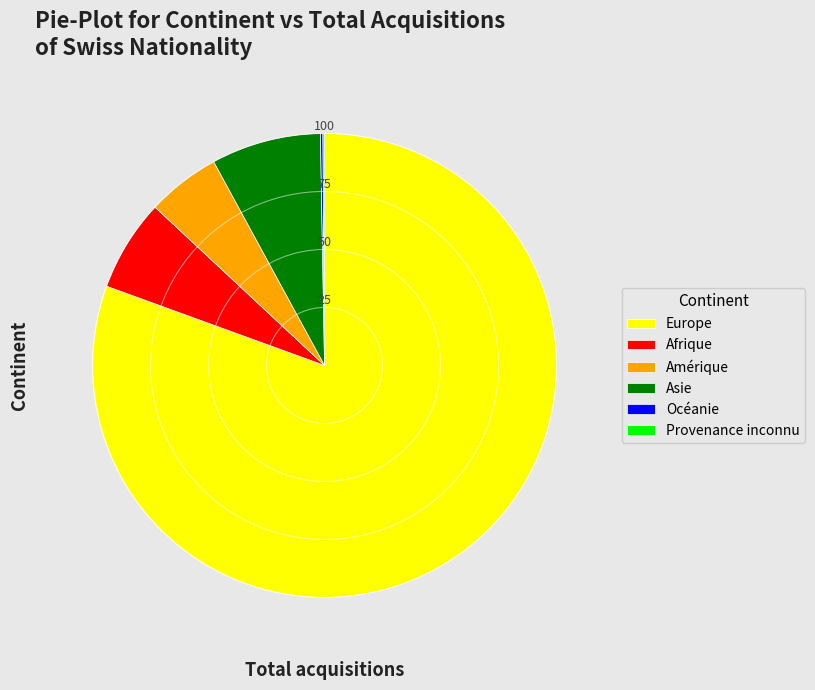

True or false: Afrique accounts for 6% of the total.

True